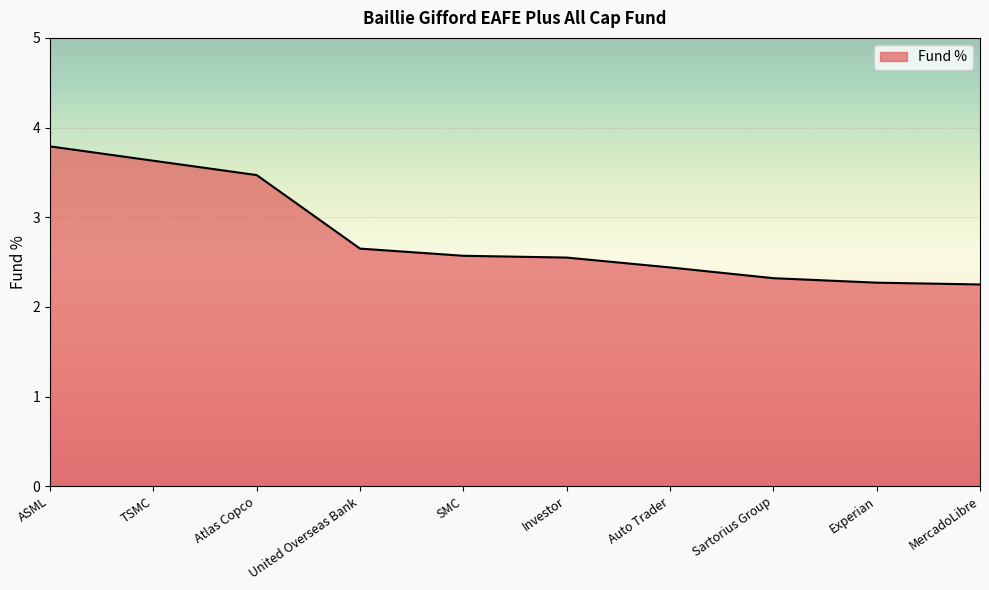

What is the approximate value at Atlas Copco?

3.5